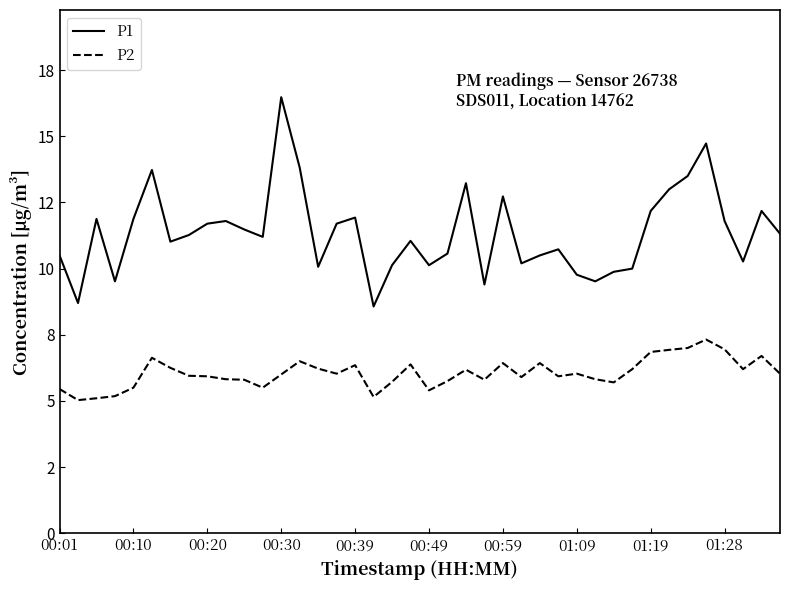

What is the label of the 40th point from the right?

00:01